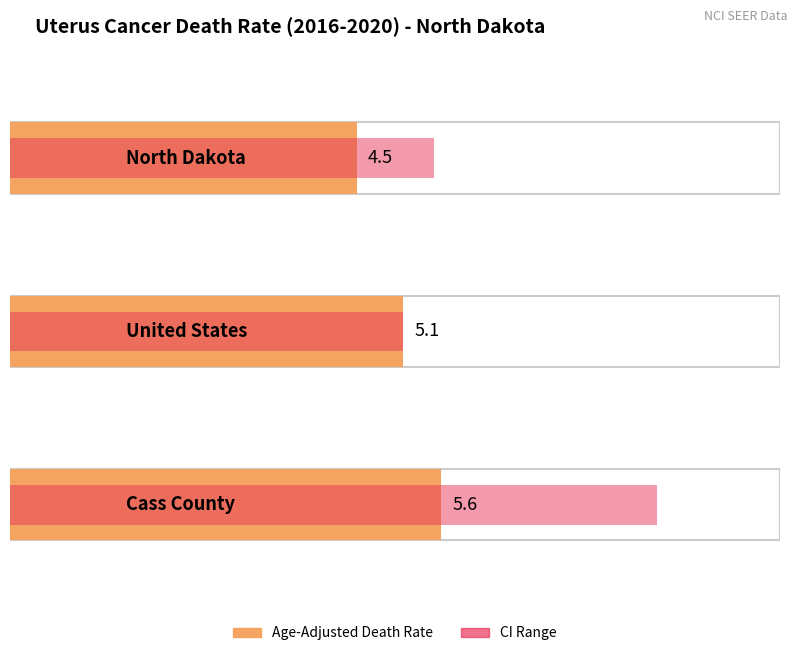

Reading left to right, extract all data points from this chart.

Age-Adjusted Death Rate: North Dakota=4.5	United States=5.1	Cass County=5.6
Lower CI: North Dakota=3.7	United States=5.0	Cass County=3.6
Upper CI: North Dakota=5.5	United States=5.1	Cass County=8.4